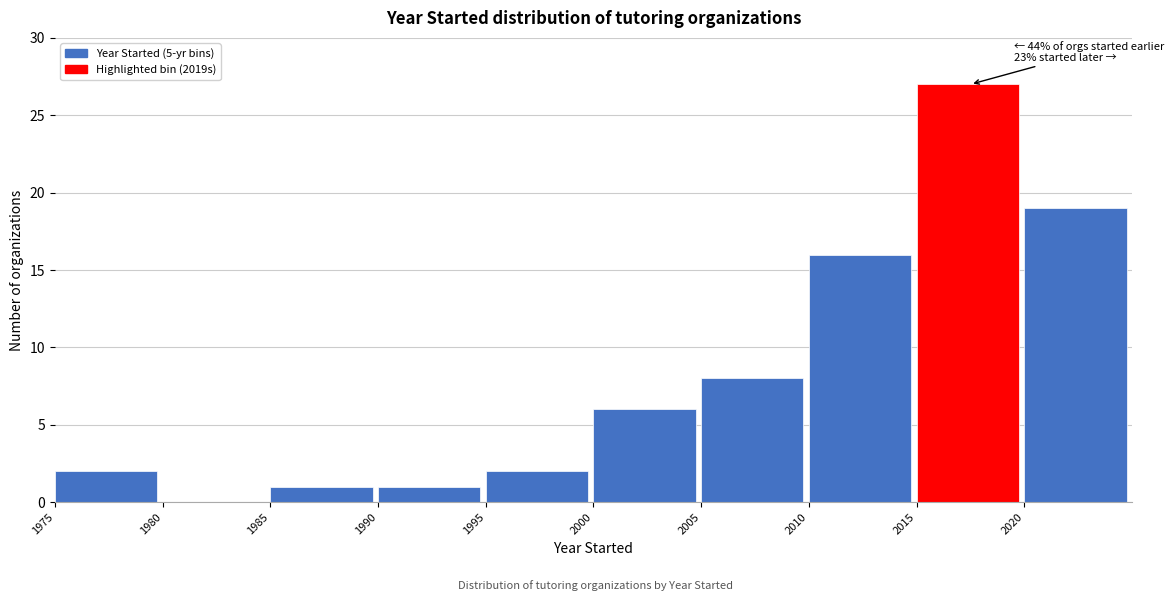

Over which range of the x-axis is the bar tallest?

2015 to 2020